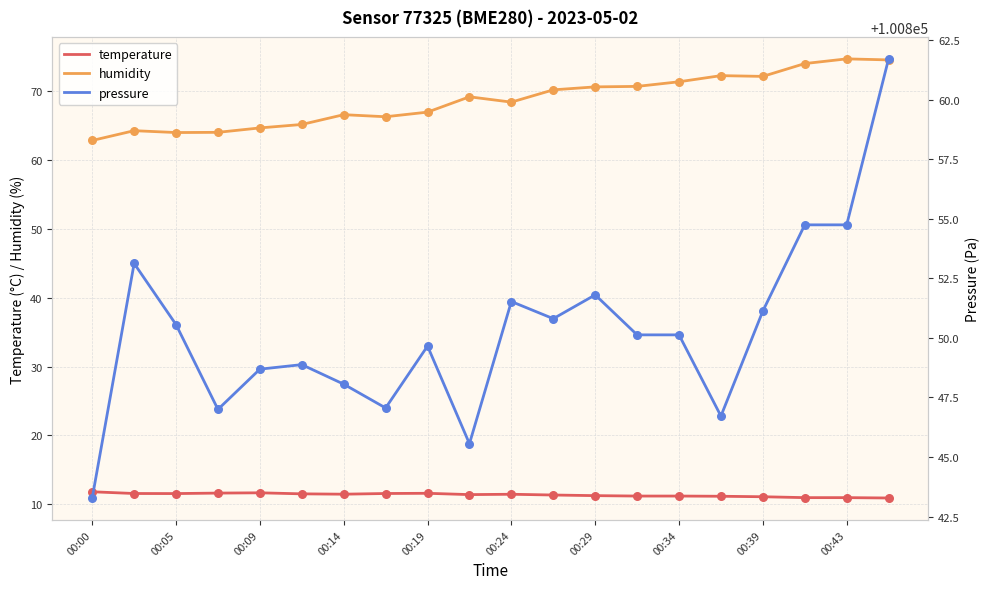

Which series has the largest total across all categories?

pressure